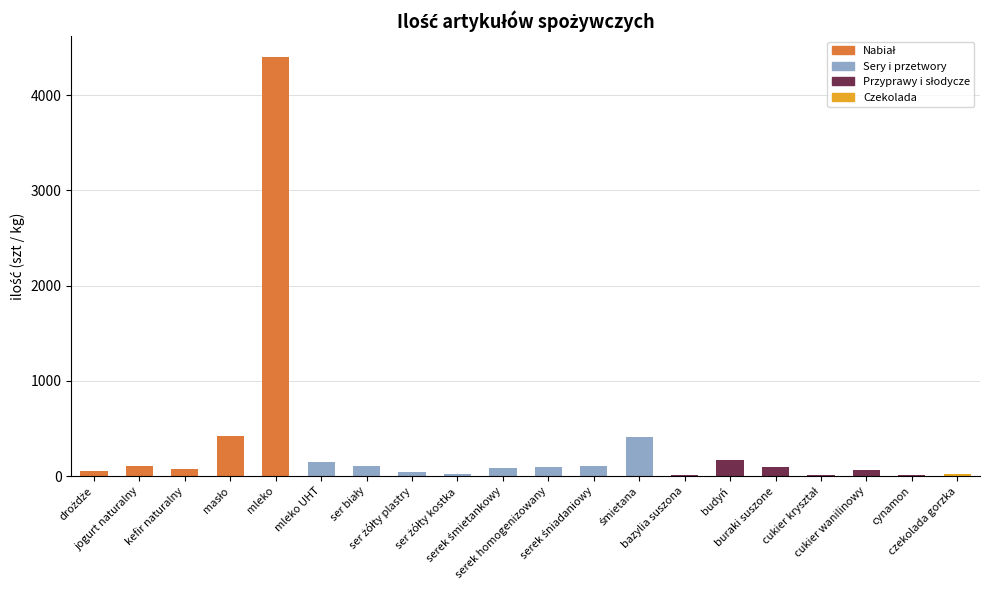

What is the sum of all values?

6450